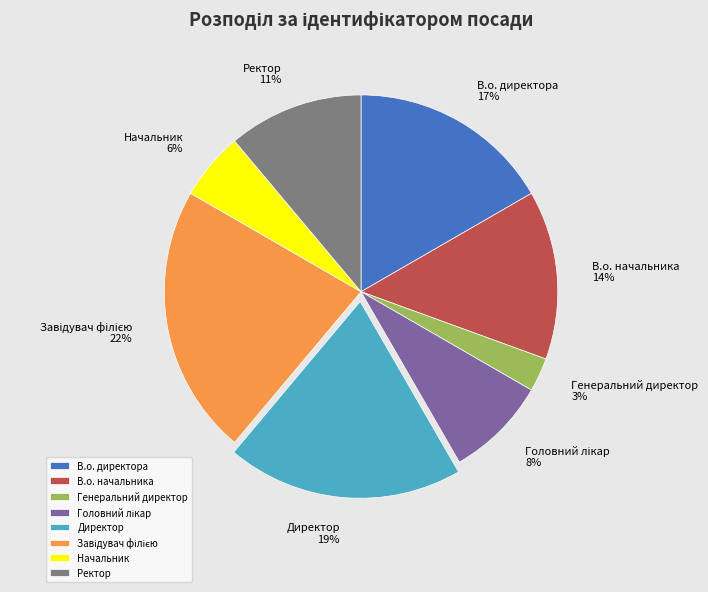

The В.о. директора slice represents 17% of the pie. True or false?

True